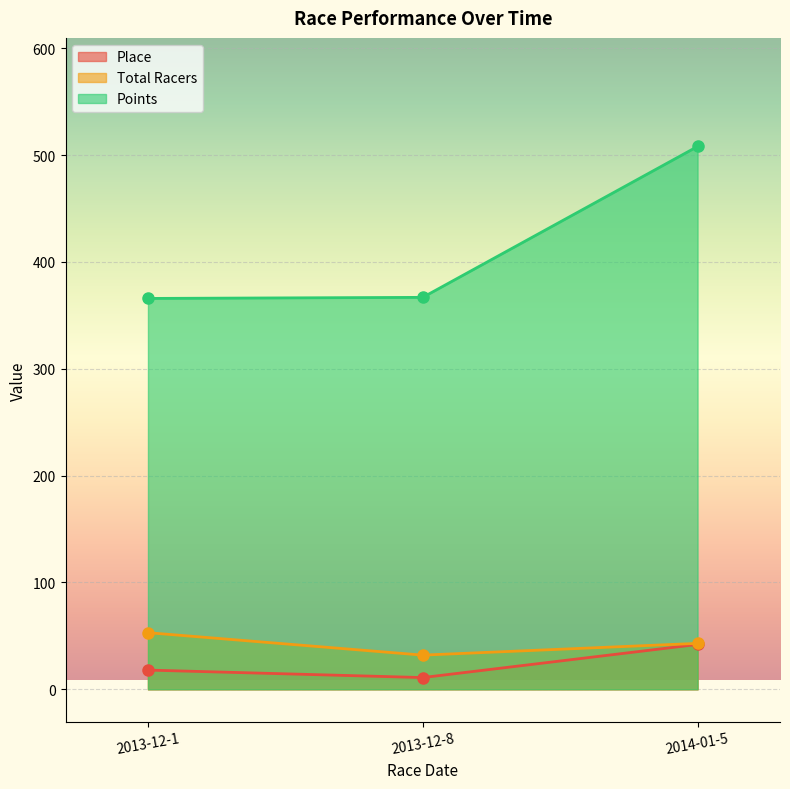

Which category has the highest value in the Total Racers series?

2013-12-1